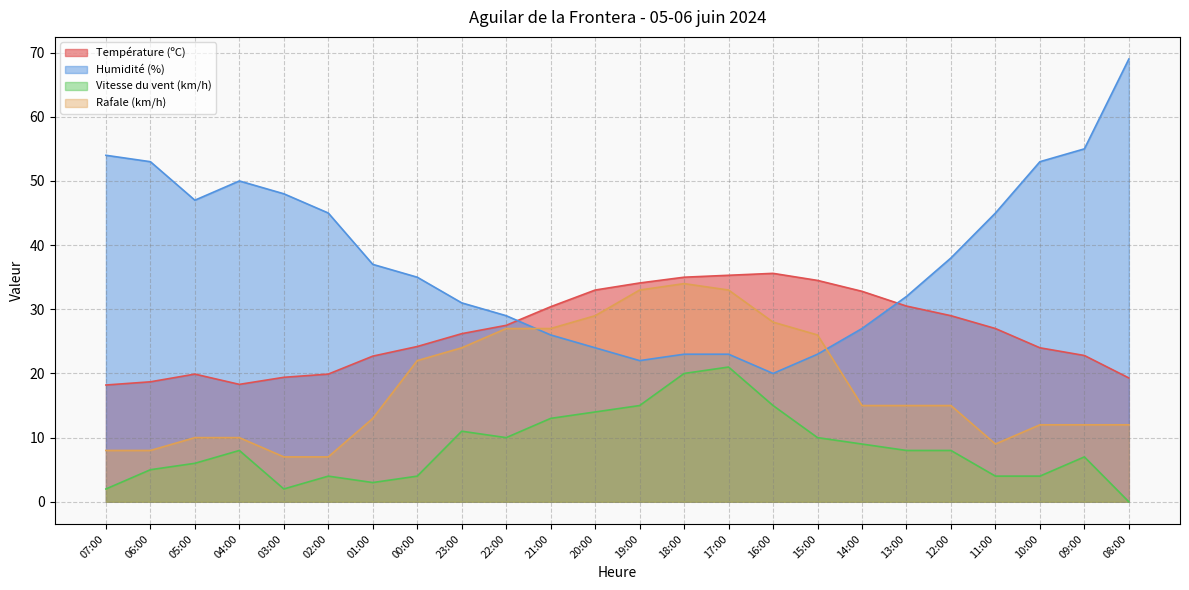

At which label does Humidité (%) first exceed 37?

07:00